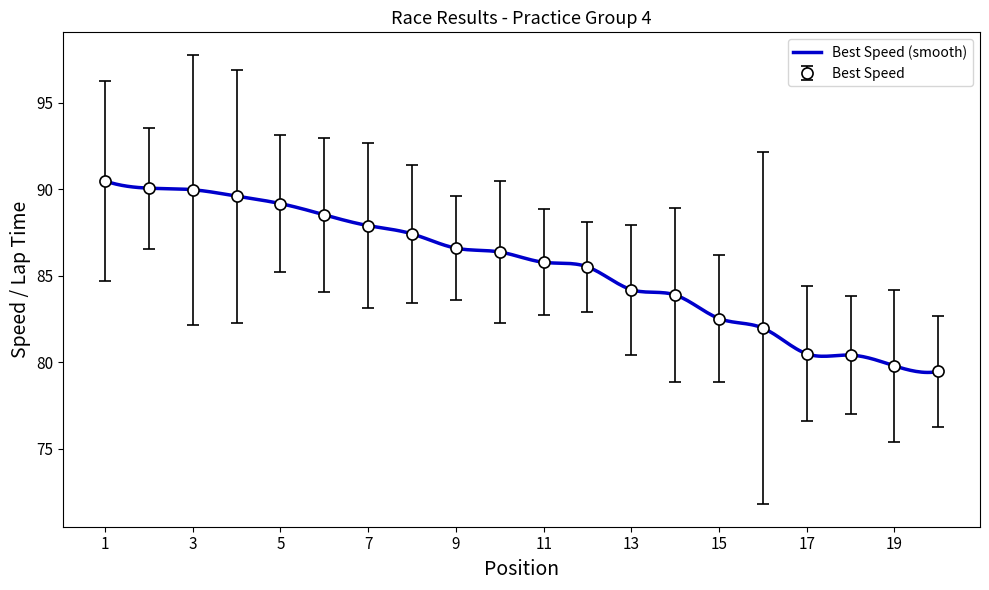

What is the lowest value of the Best Speed (smooth) series?

79.4